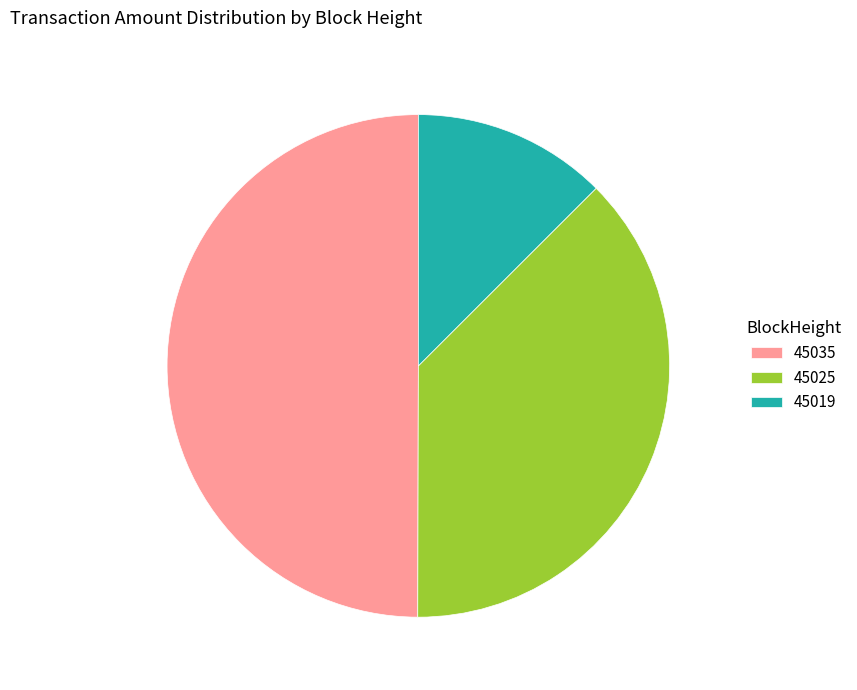

Which slice is the smallest?

45019